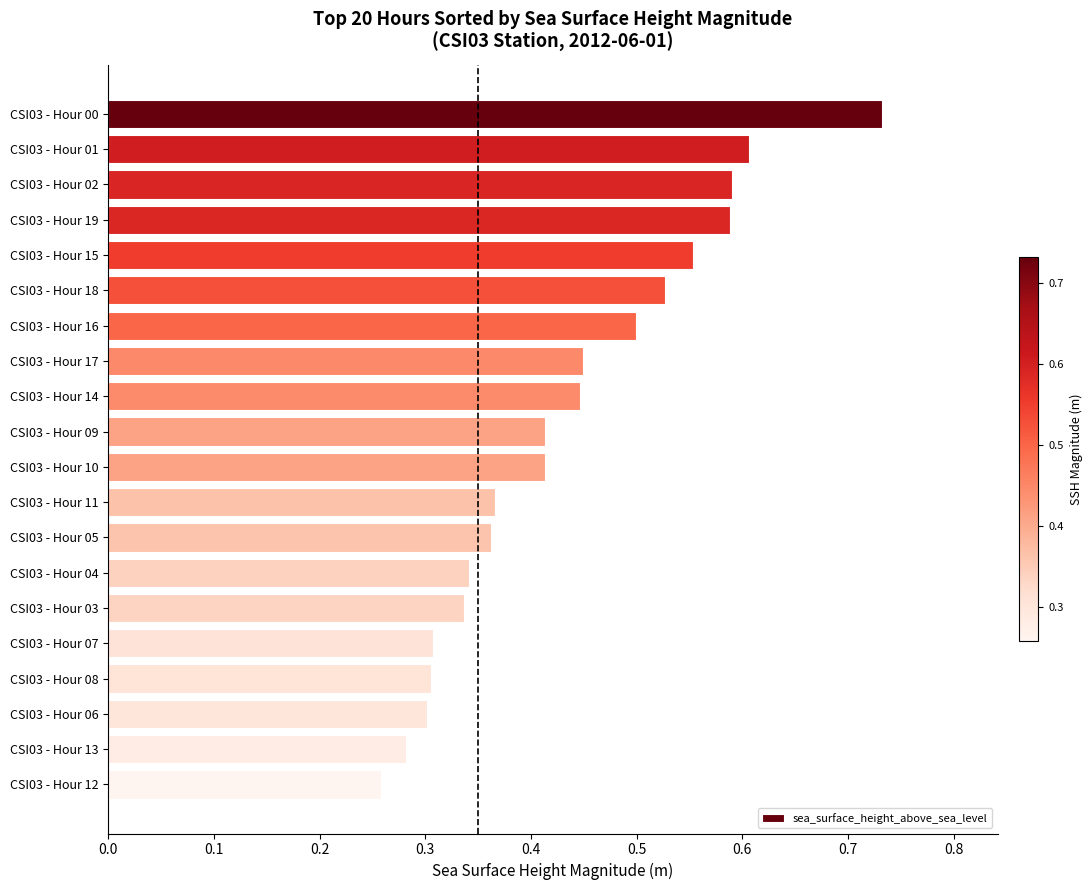

The value at CSI03 - Hour 11 is 0.2. True or false?

False